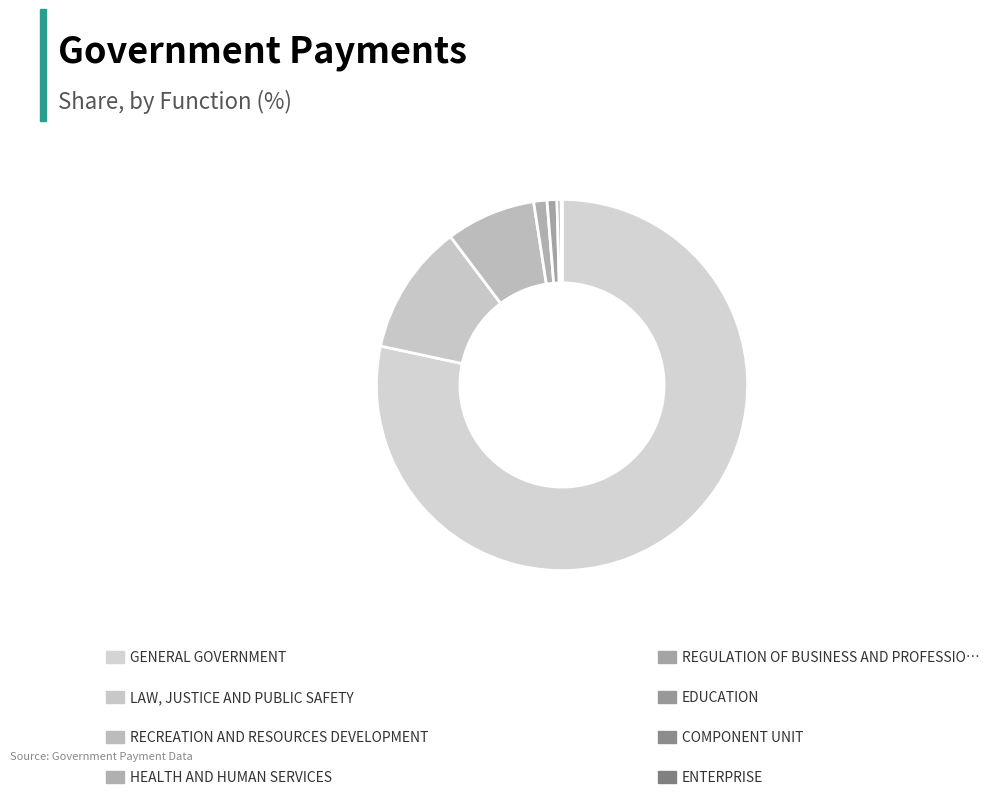

Which slice represents more than half of the pie?

GENERAL GOVERNMENT